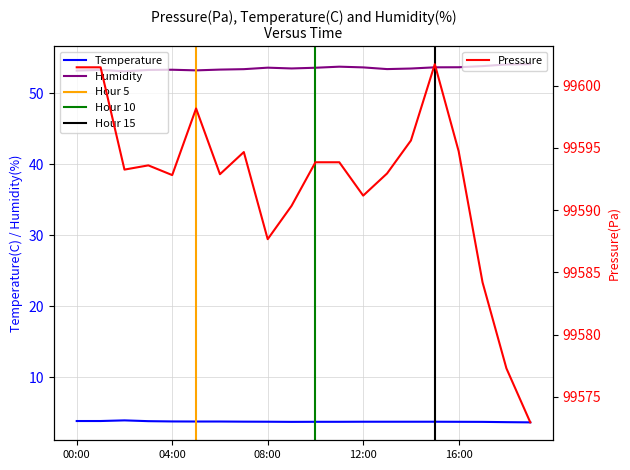

What are all the series names shown in the legend?

pressure, temperature, humidity